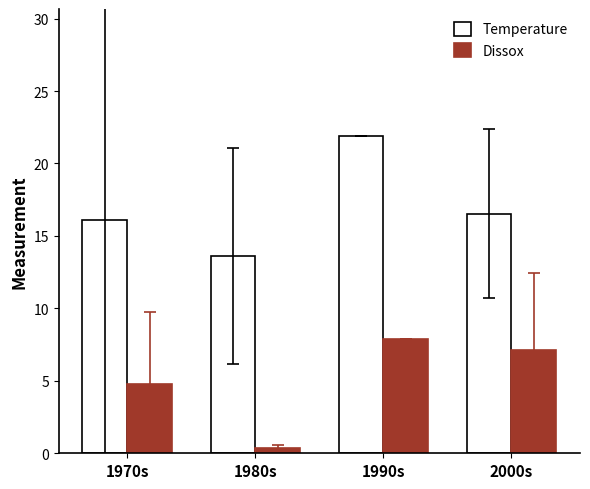

What is the label of the 2nd bar from the right?

1990s